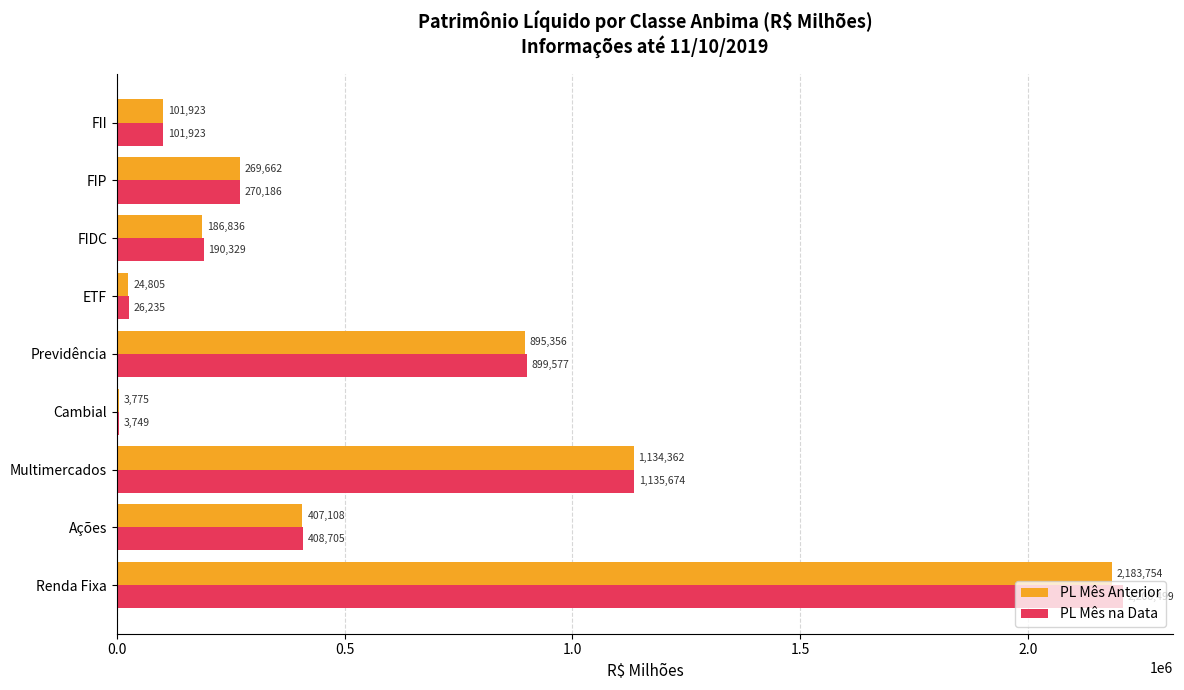

Is it true that PL Mês Anterior equals 2183754.1 at Renda Fixa?

True